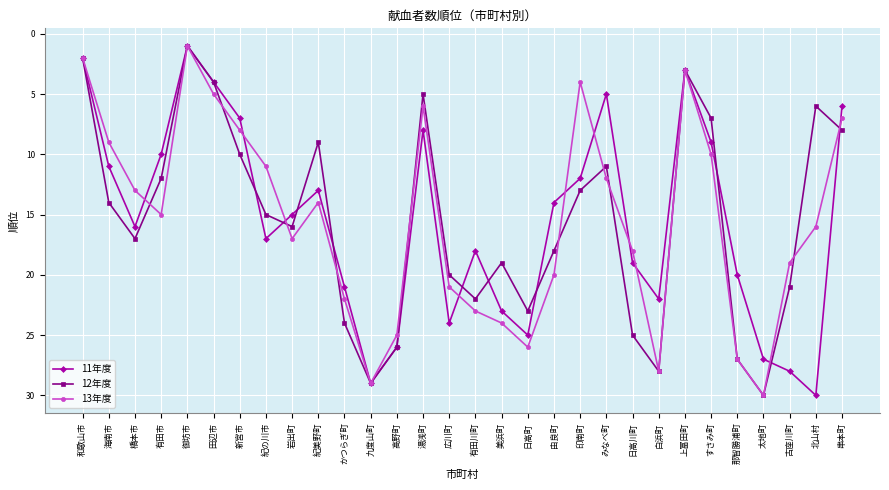

What position from the left is 有田川町?

16